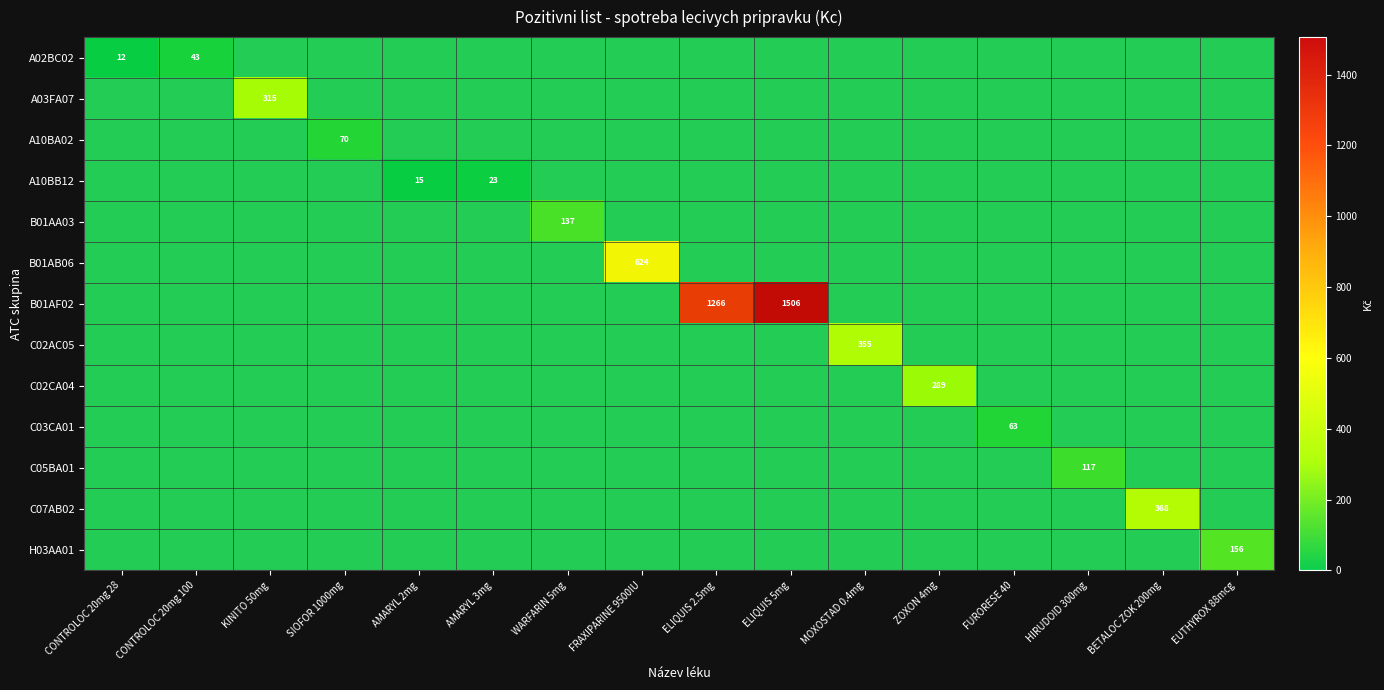

At which category does the chart reach its peak across all series?

ELIQUIS 5mg